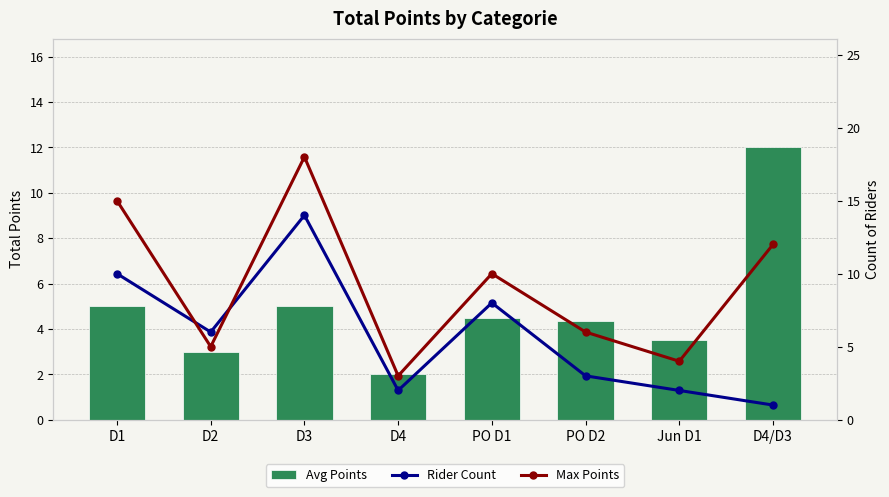

What is the smallest value displayed?

1.0